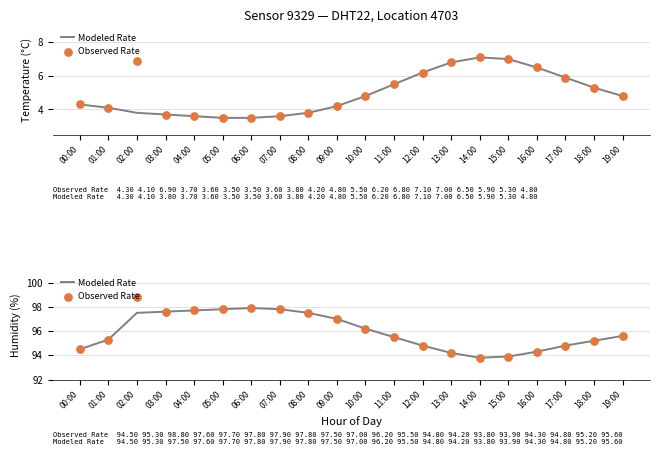

Which series contains the lowest Y value?

Modeled Rate